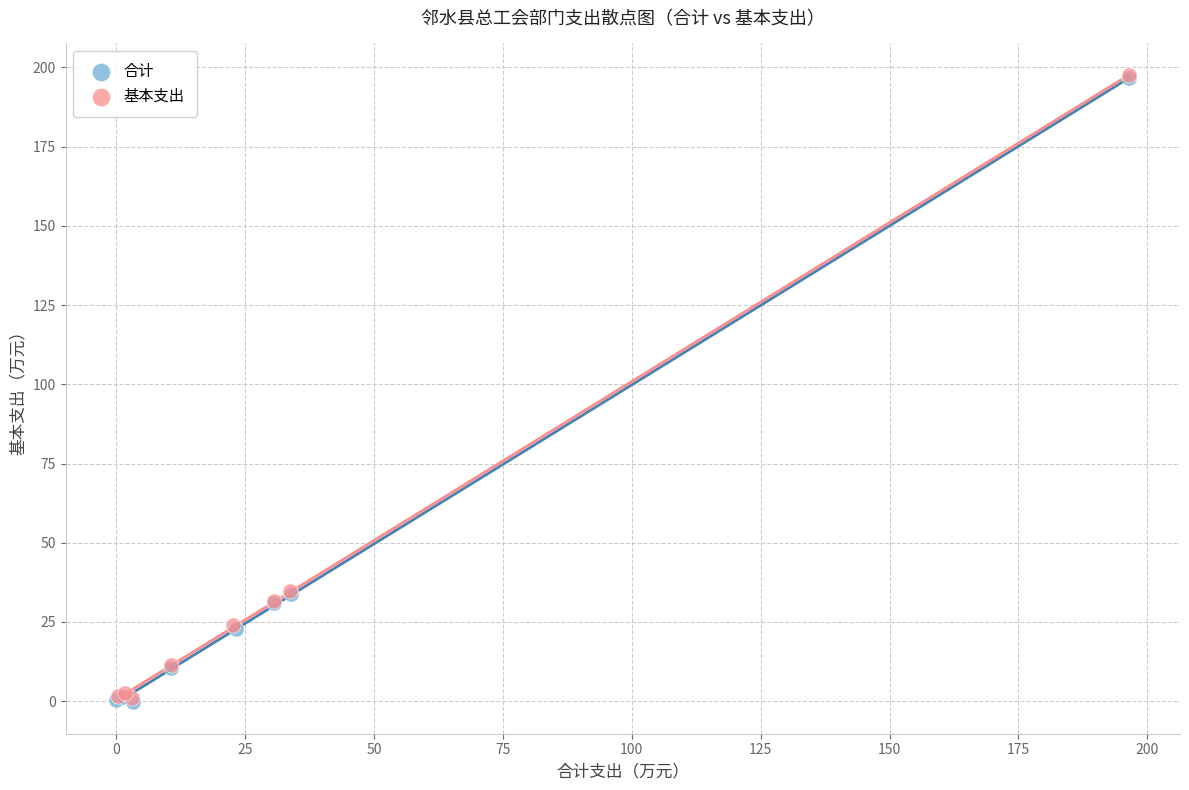

Which series has the largest Y range (max minus min)?

合计